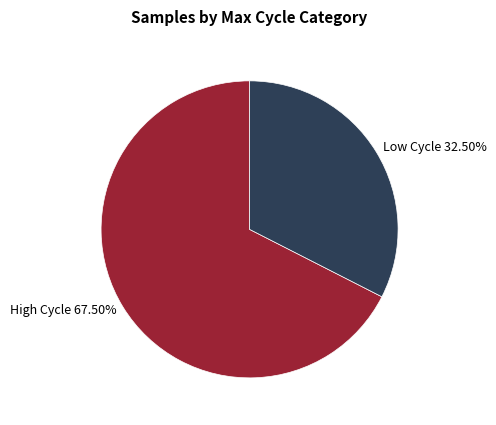

Does Low Cycle 32.50% account for over 50% of the chart?

No